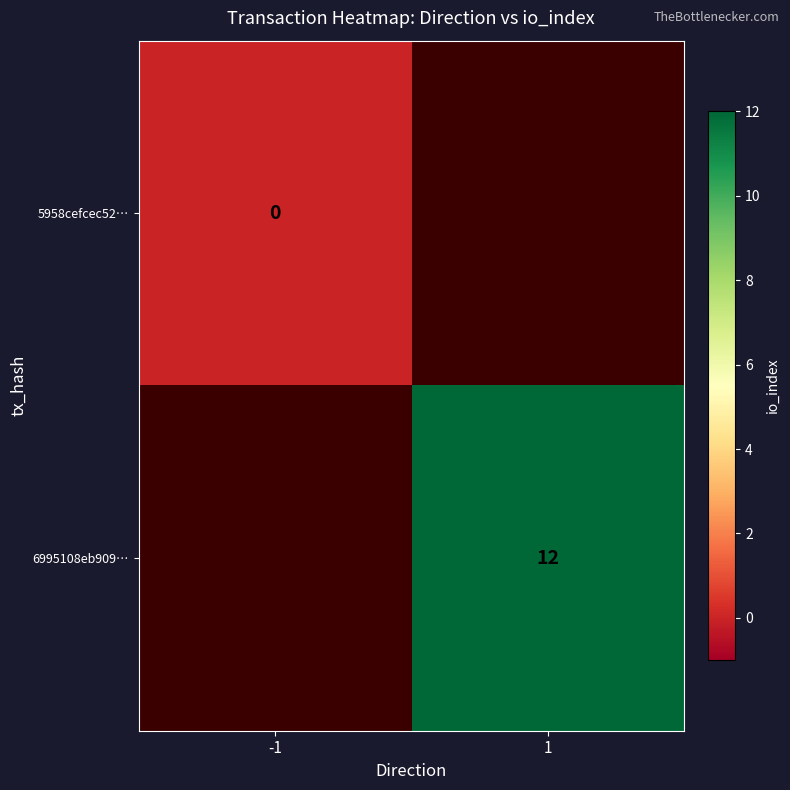

At how many categories does at least one series exceed 0?

1